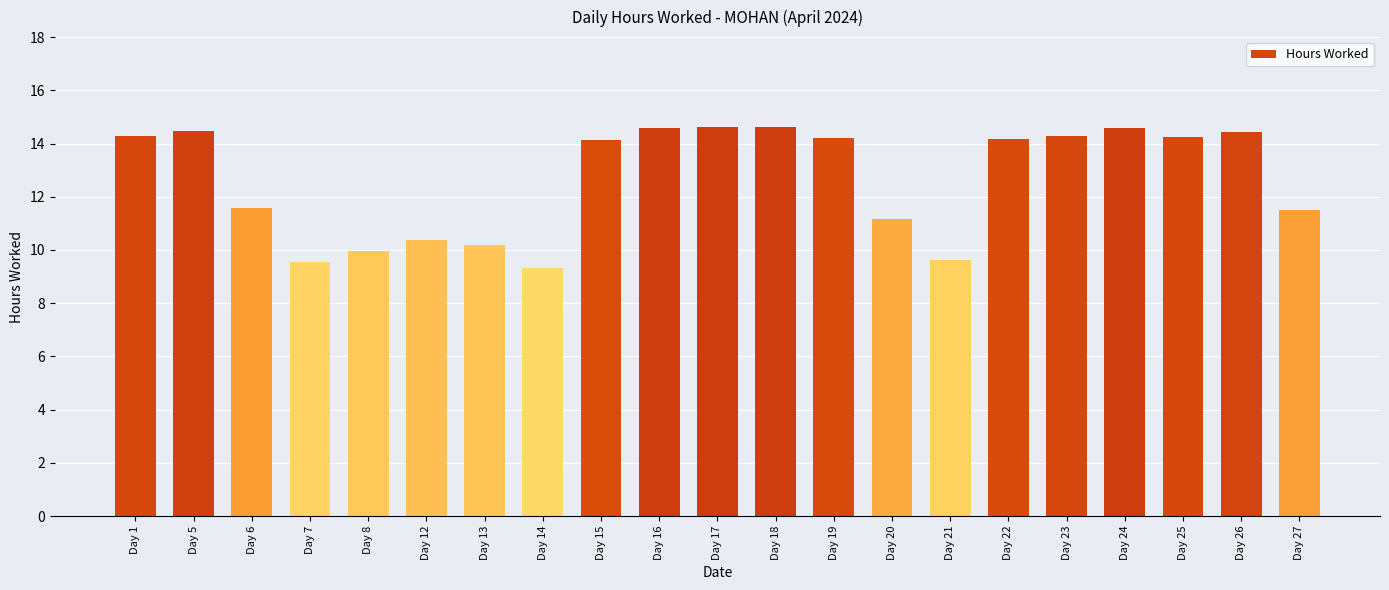

True or false: the data shows 20.2 at Day 26.

False